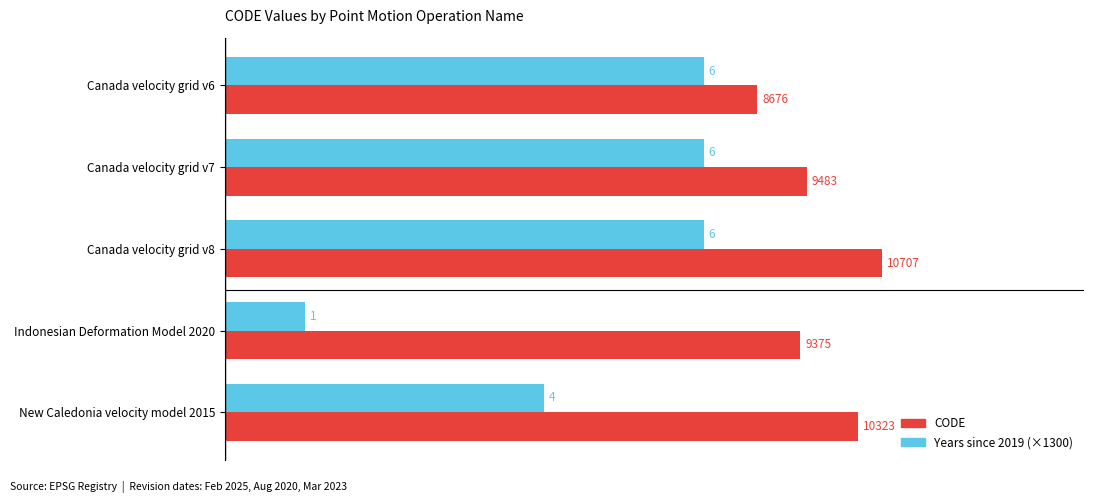

What is the approximate value of CODE at Canada velocity grid v7?

9483